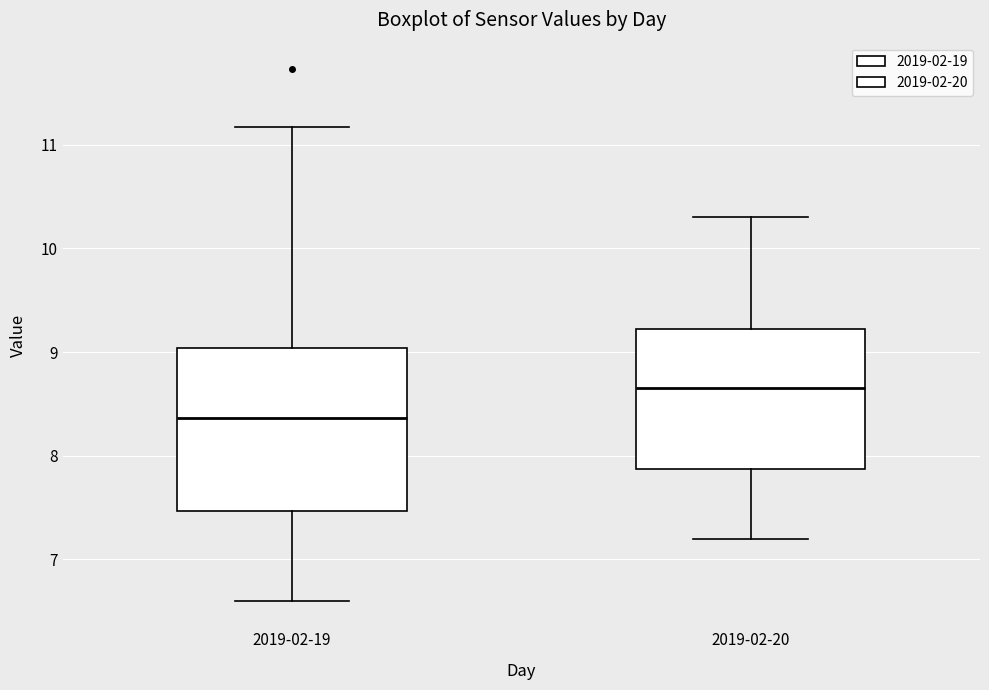

Which box has the lowest median line?

2019-02-19